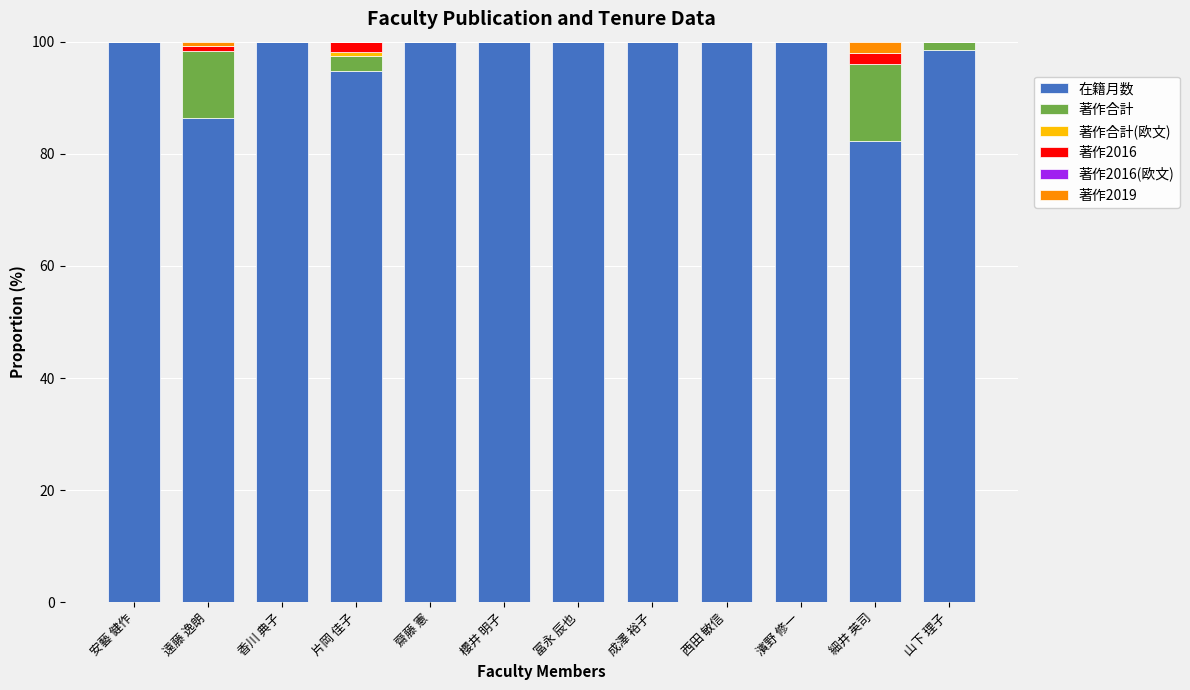

True or false: 在籍月数 has a value of 50.2 at 香川 典子.

False